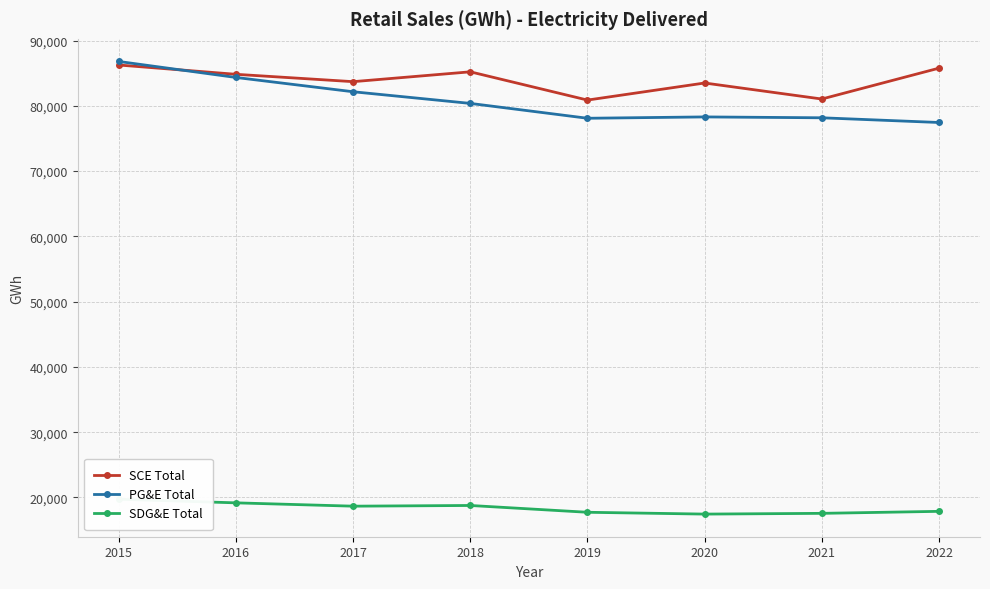

What are all the series names shown in the legend?

SCE Total, PG&E Total, SDG&E Total